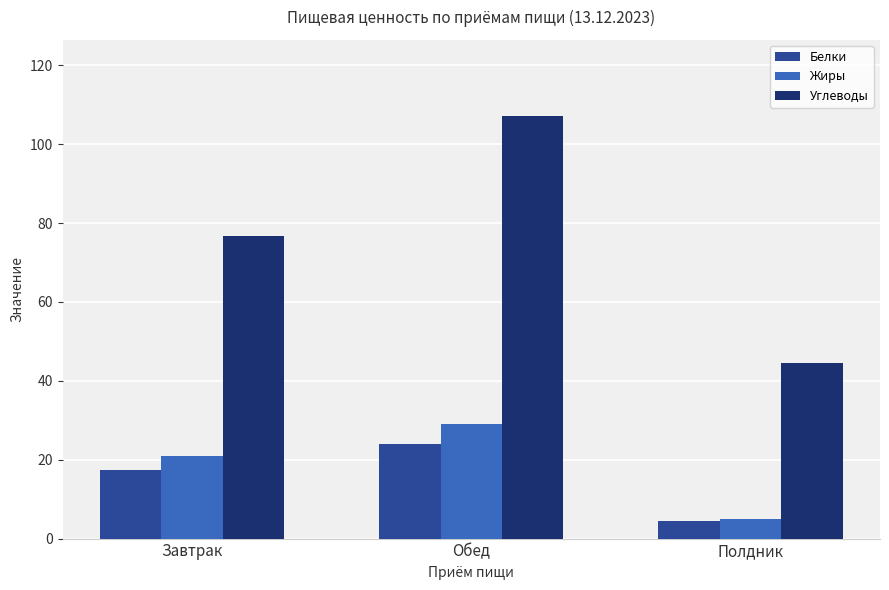

Which category has the lowest value across all series?

Полдник